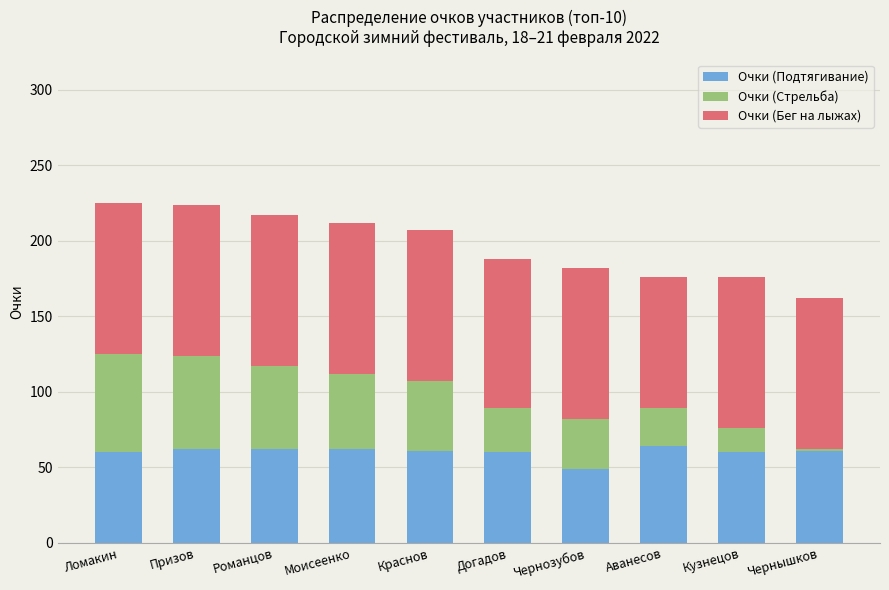

What is the average value of the Очки (Подтягивание) series?

60